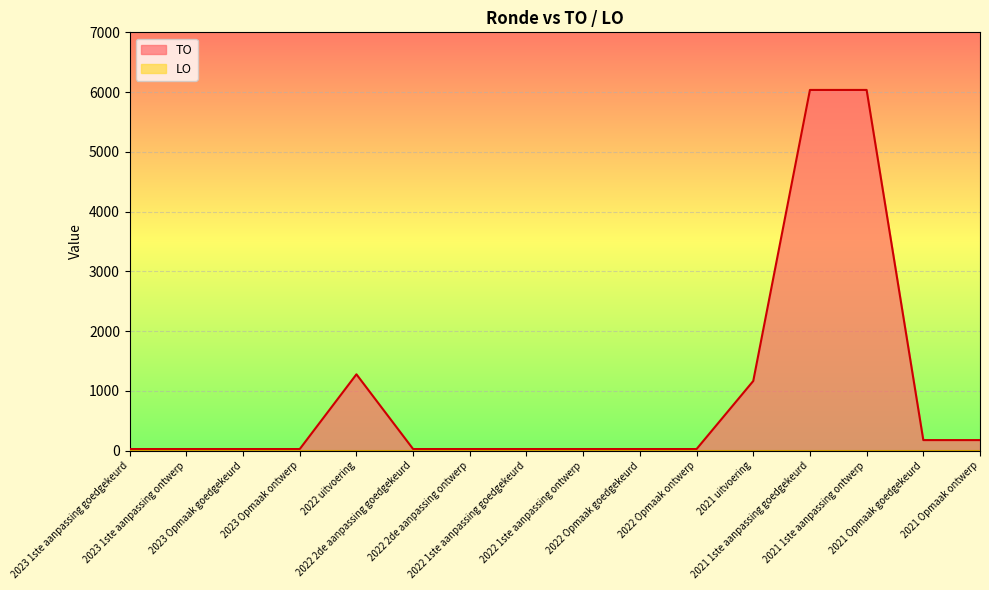

Which label corresponds to the smallest value in the chart?

2023 1ste aanpassing goedgekeurd